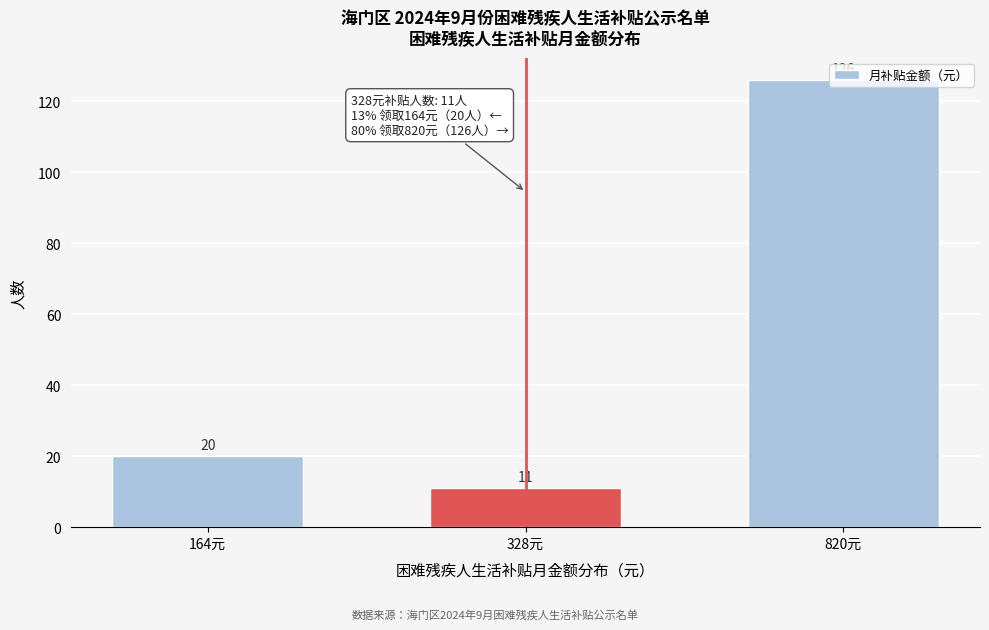

List the labels in order of value, largest first.

820元, 164元, 328元